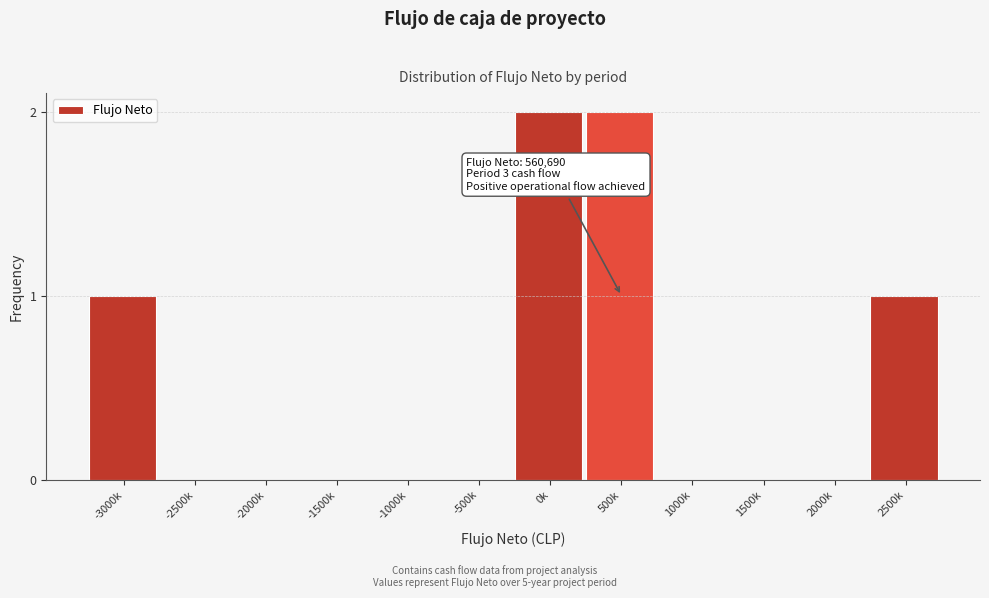

Reading right to left, what are all the values shown in this chart?

2500k=1	2000k=0	1500k=0	1000k=0	500k=2	0k=2	-500k=0	-1000k=0	-1500k=0	-2000k=0	-2500k=0	-3000k=1